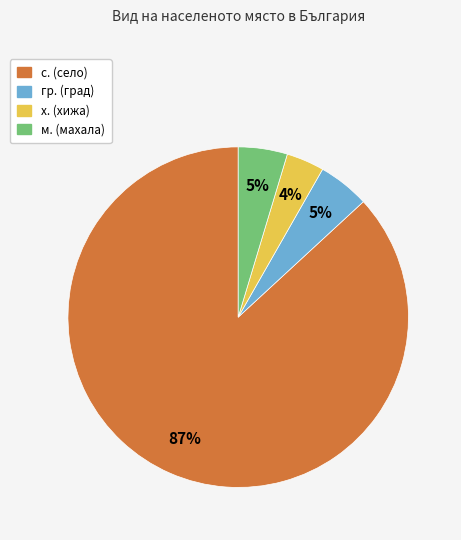

To the nearest percent, what is the average slice percentage?

25%